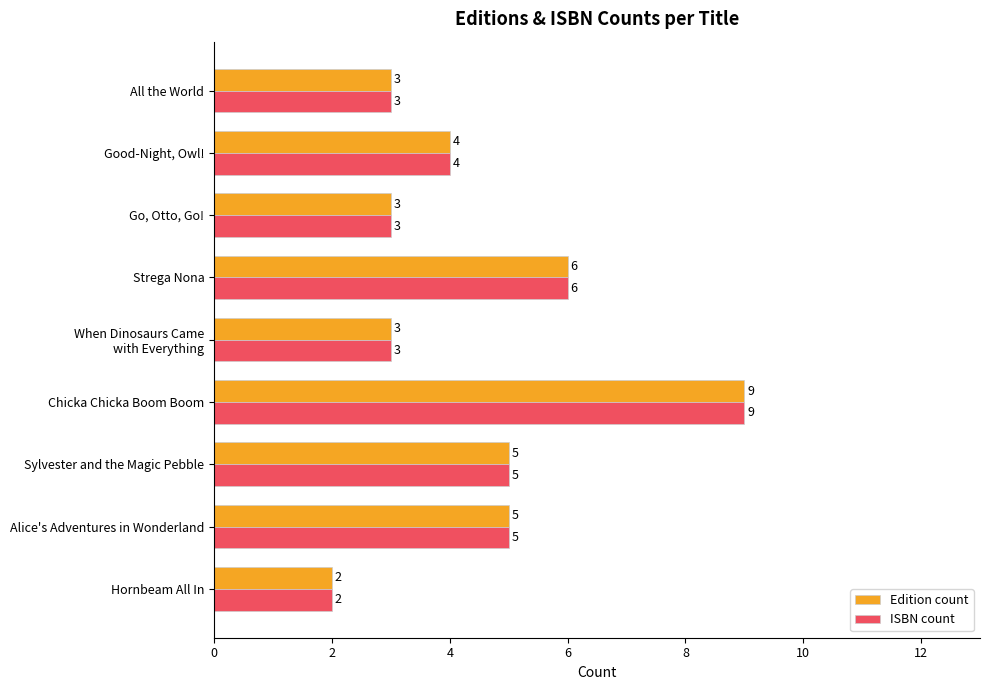

Read the Edition count value at Good-Night, Owl!.

4